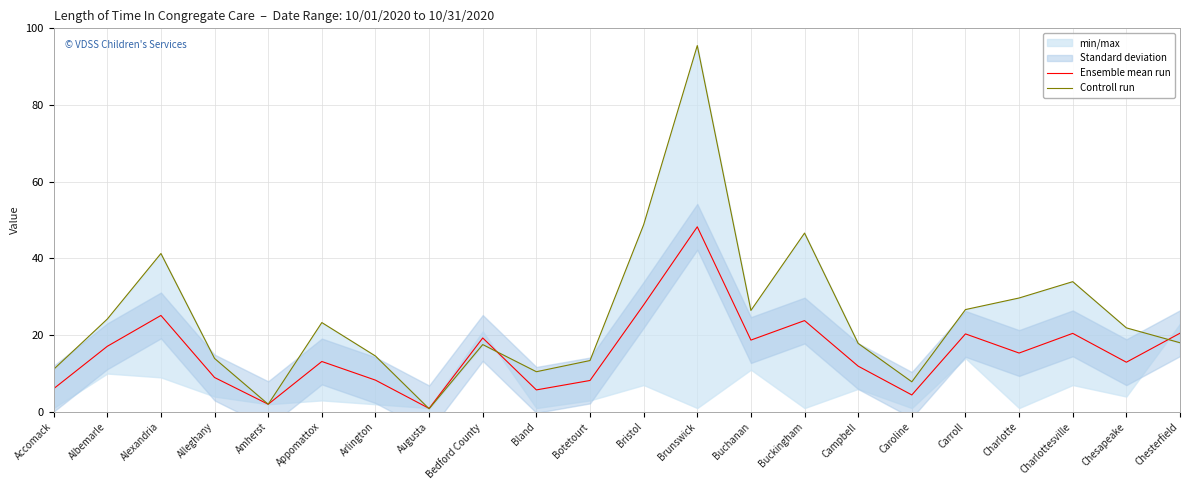

Is it true that Ensemble mean run equals 20.5 at Charlottesville?

True